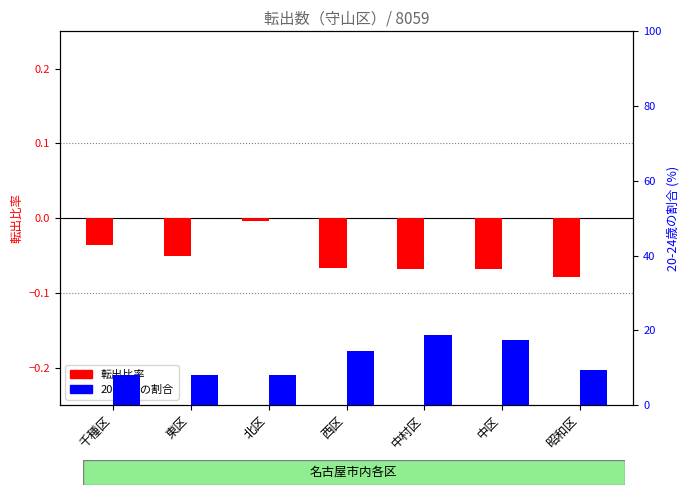

Does the chart contain any negative values?

Yes